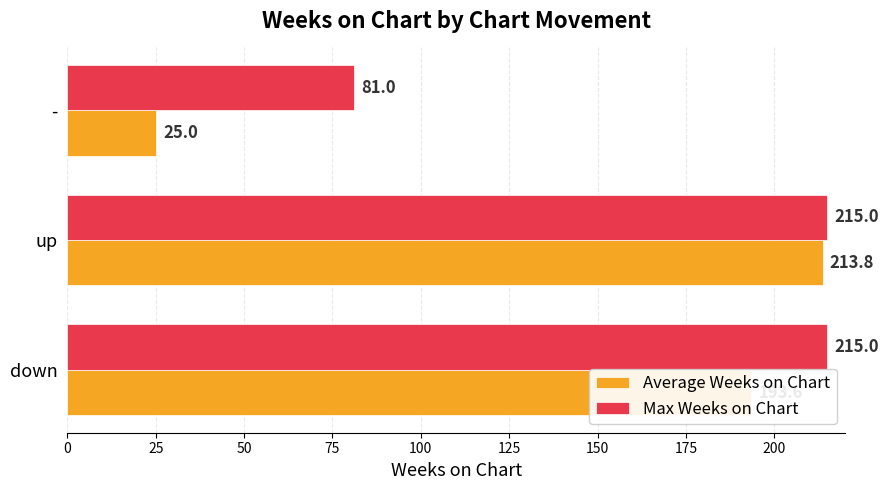

Is it true that Max Weeks on Chart equals 148.5 at down?

False